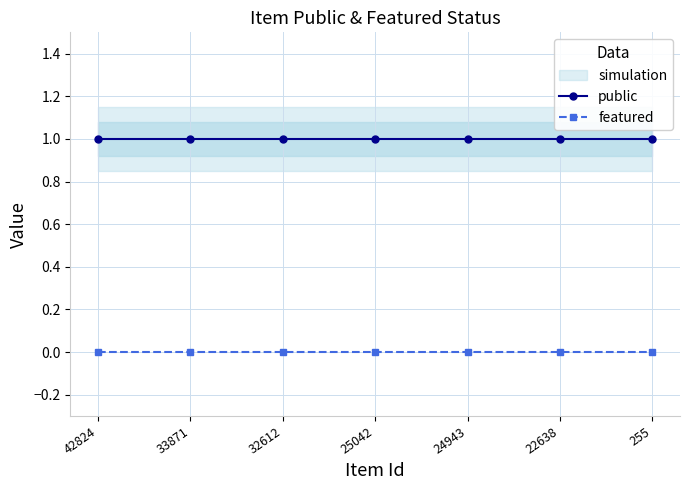

Which label corresponds to the largest value in the chart?

42824